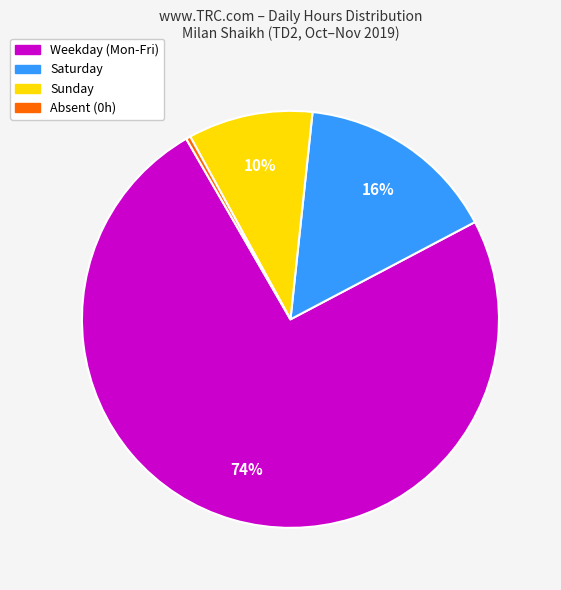

Is there any slice that represents more than half of the pie?

Yes